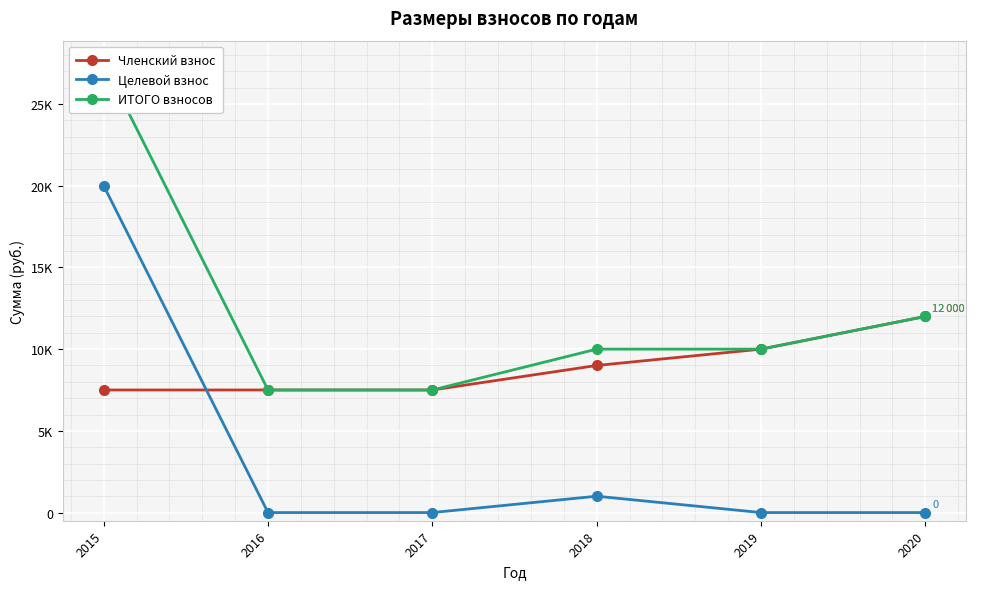

Rank the series by their average value, from highest to lowest.

ИТОГО взносов, Членский взнос, Целевой взнос